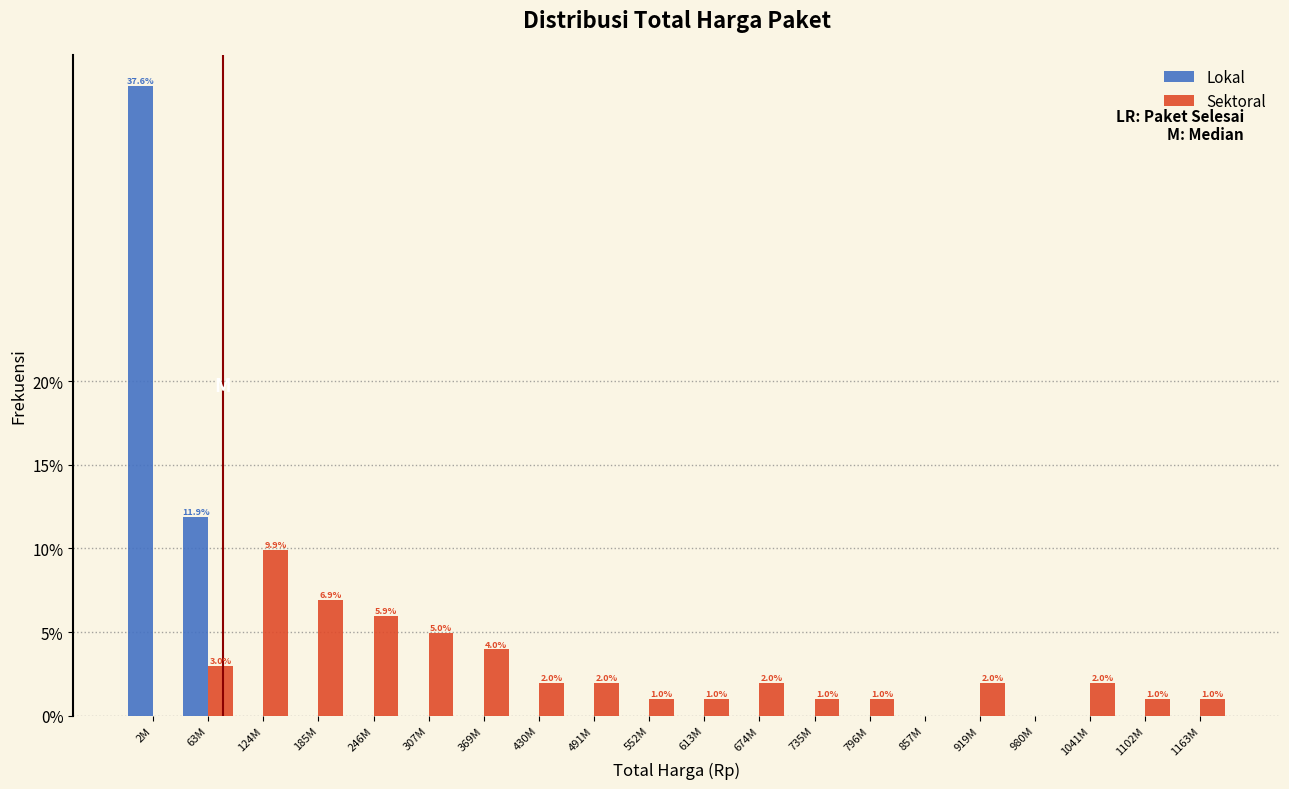

At which category is the sum across all series the highest?

2M